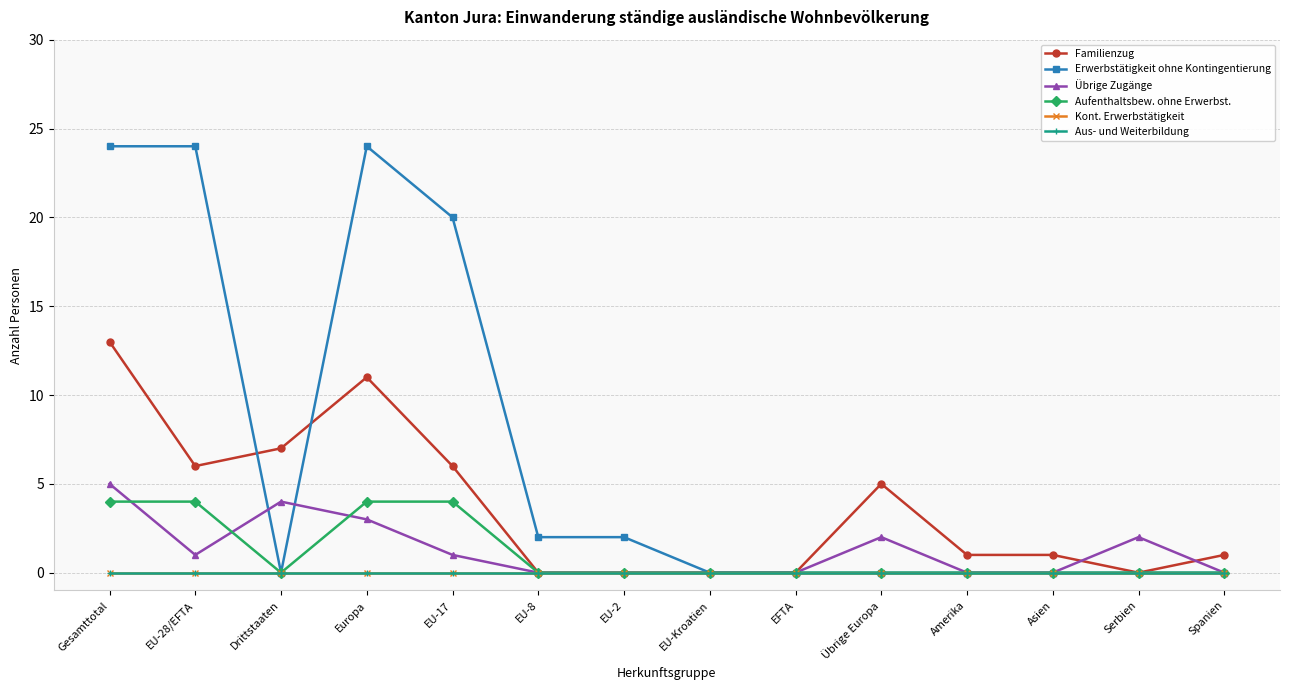

Reading left to right, what are all the values shown in this chart?

Familienzug: 13	6	7	11	6	0	0	0	0	5	1	1	0	1
Erwerbstätigkeit ohne Kontingentierung: 24	24	0	24	20	2	2	0	0	0	0	0	0	0
Übrige Zugänge: 5	1	4	3	1	0	0	0	0	2	0	0	2	0
Aufenthaltsbew. ohne Erwerbst.: 4	4	0	4	4	0	0	0	0	0	0	0	0	0
Kont. Erwerbstätigkeit: 0	0	0	0	0	0	0	0	0	0	0	0	0	0
Aus- und Weiterbildung: 0	0	0	0	0	0	0	0	0	0	0	0	0	0